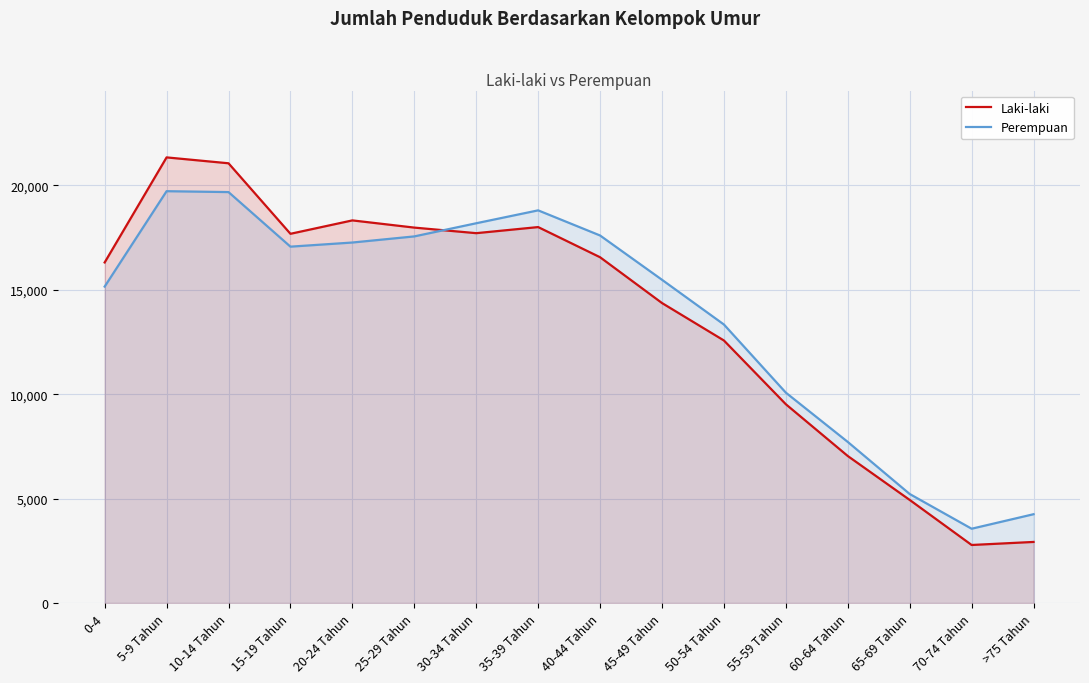

Reading right to left, what are all the values shown in this chart?

Laki-laki: 2925	2779	4937	7041	9521	12575	14369	16563	18008	17716	17983	18328	17686	21064	21346	16313
Perempuan: 4253	3558	5221	7715	10076	13340	15483	17605	18809	18191	17561	17268	17070	19684	19727	15158